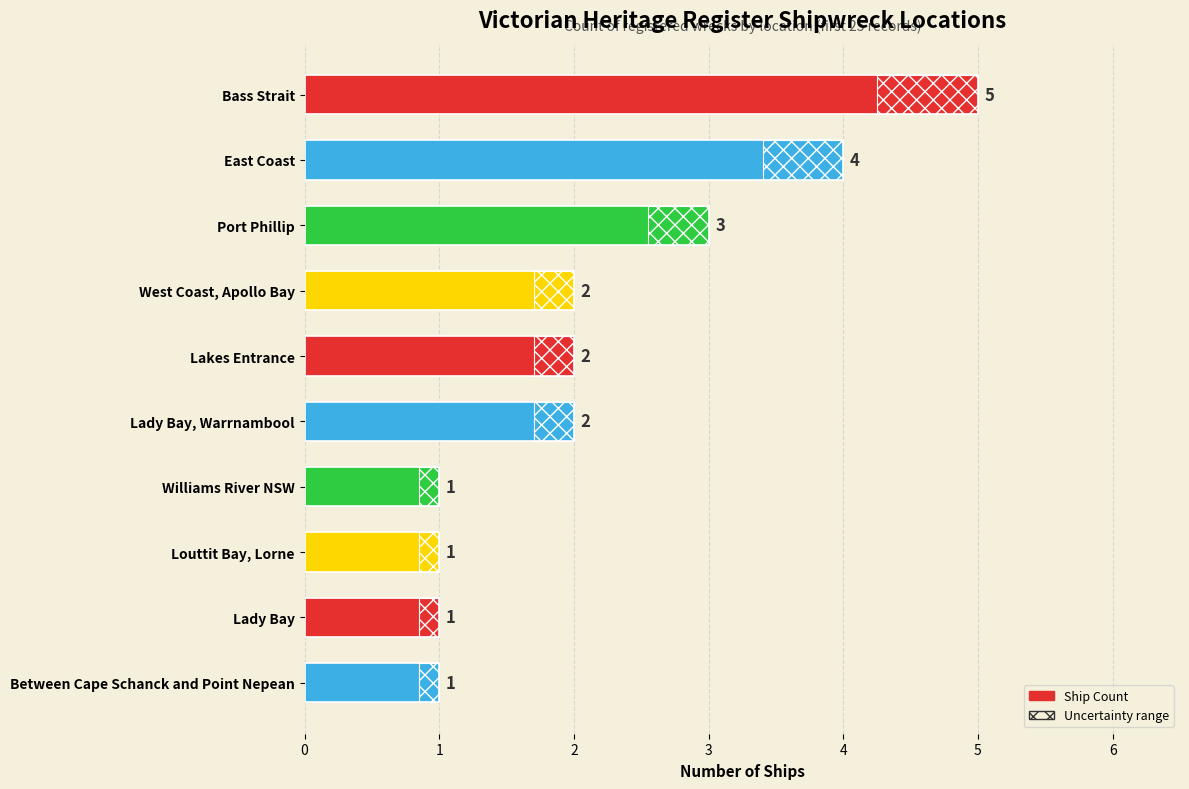

What is the greatest value displayed?

5